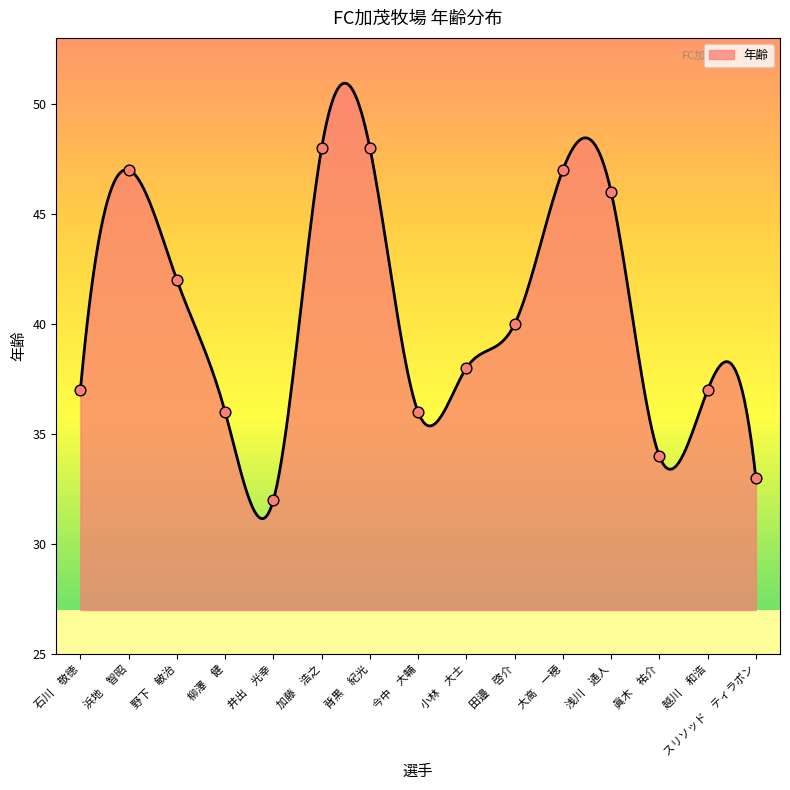

Between 眞木　祐介 and 井出　光幸, which is larger?

眞木　祐介